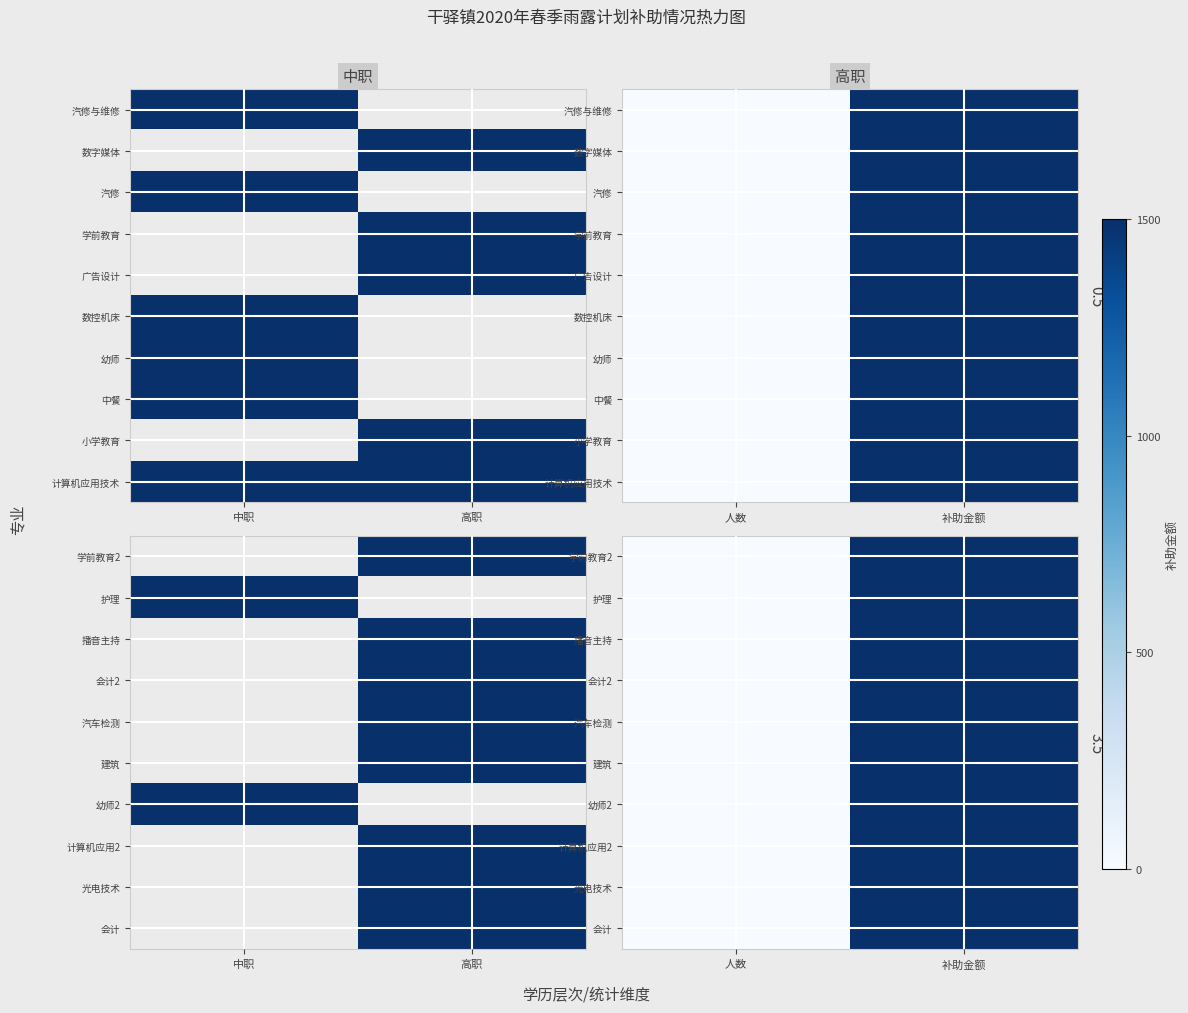

Rank the categories by 建筑 value from highest to lowest.

补助金额, 人数